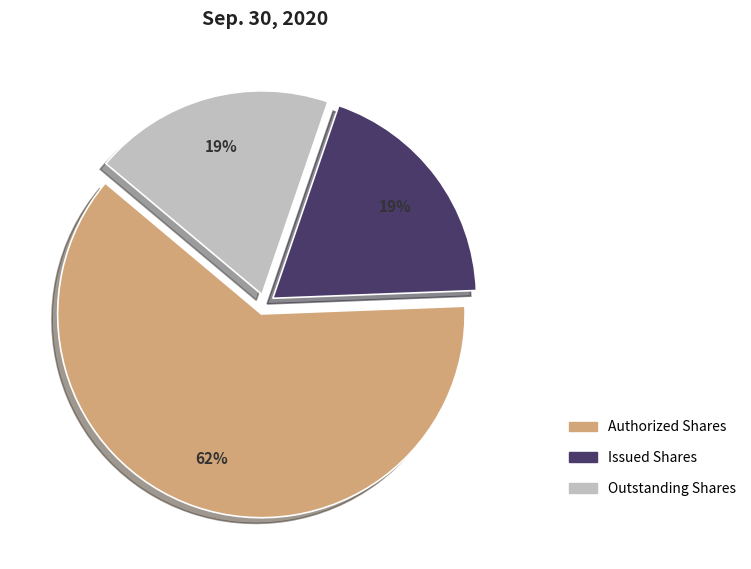

Is there a majority slice in this chart?

Yes